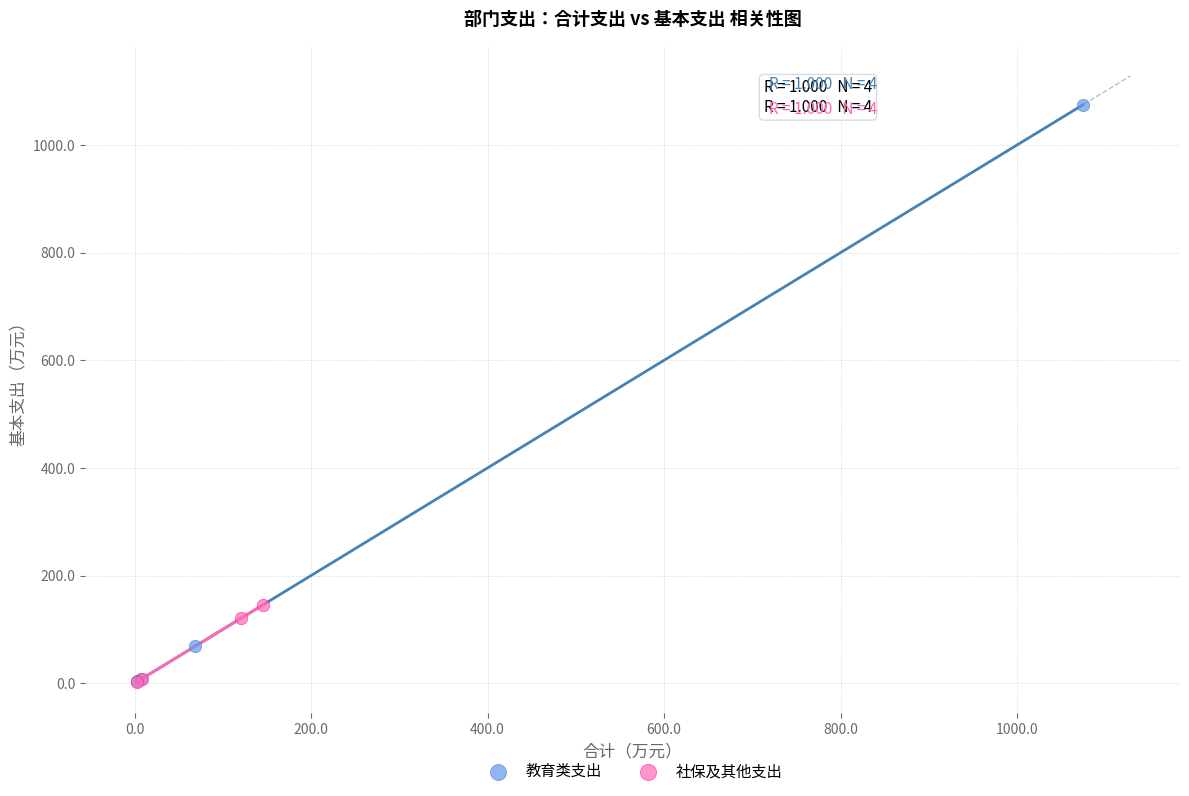

Which series contains the highest Y value?

教育类支出